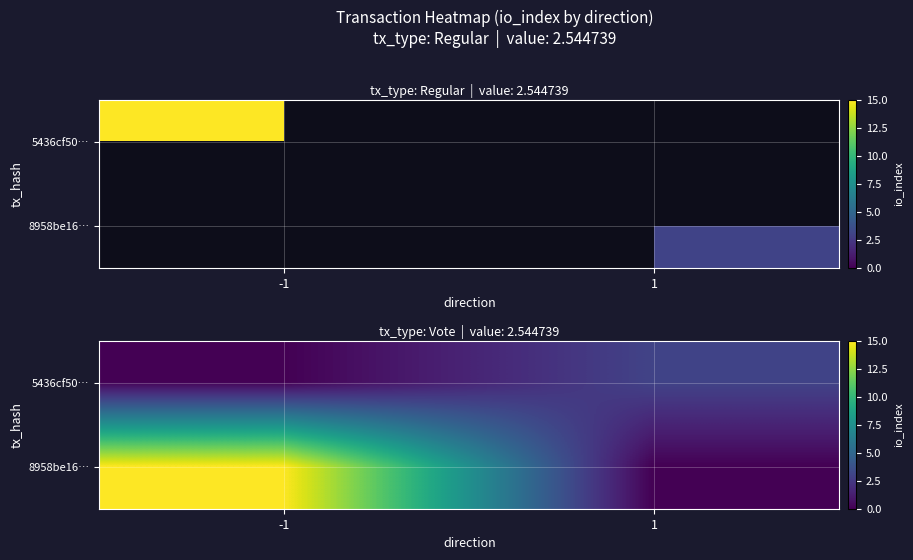

The 5436cf50… series shows 0 at -1. True or false?

True